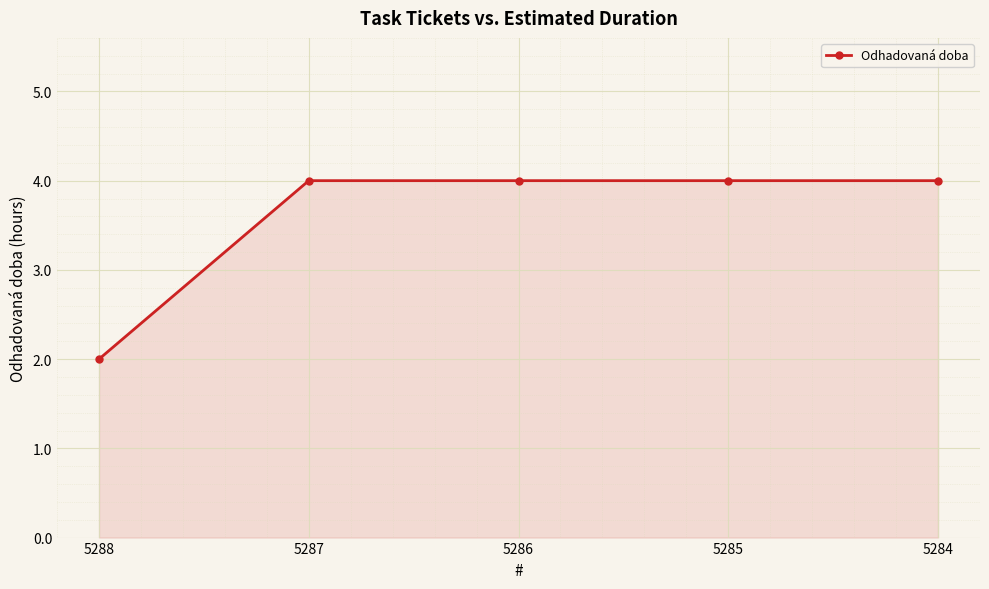

Reading right to left, list all the values displayed in this chart.

4	4	4	4	2